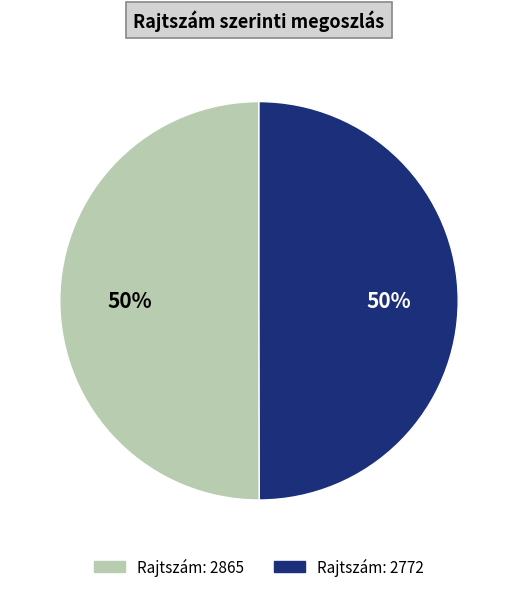

To the nearest percent, what is the average slice percentage?

50%